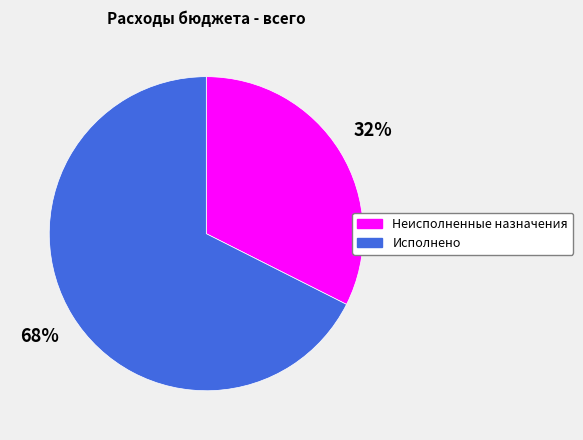

To the nearest percent, what percentage of the pie is Неисполненные назначения?

32%